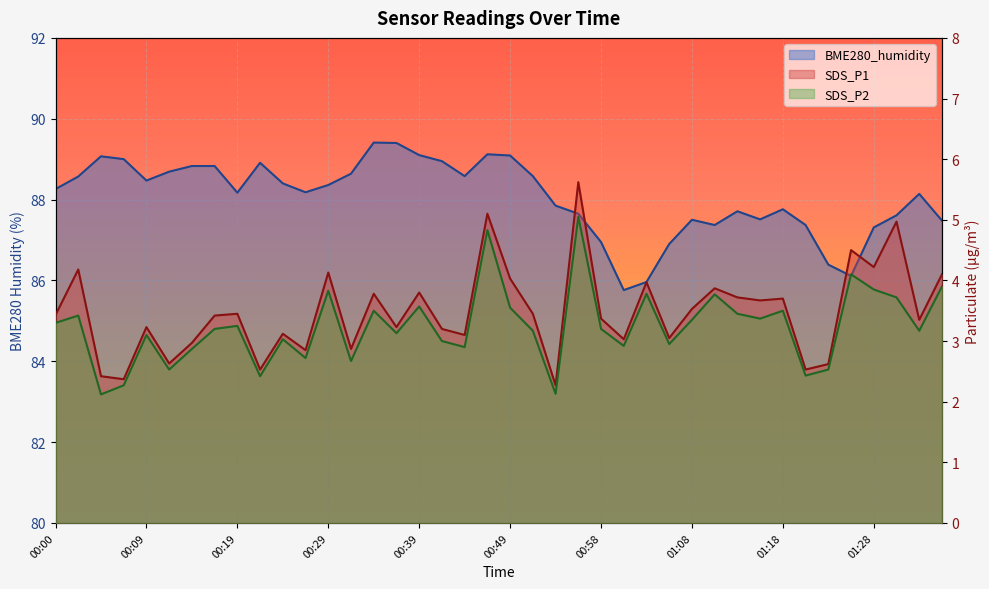

Reading left to right, list all the values displayed in this chart.

SDS_P1: 00:00=3.4	00:02=4.2	00:05=2.4	00:07=2.4	00:09=3.2	00:12=2.6	00:14=3.0	00:17=3.4	00:19=3.5	00:22=2.5	00:24=3.1	00:26=2.9	00:29=4.1	00:31=2.9	00:34=3.8	00:36=3.2	00:39=3.8	00:41=3.2	00:44=3.1	00:46=5.1	00:49=4.0	00:51=3.5	00:53=2.3	00:56=5.6	00:58=3.4	01:01=3.0	01:03=4.0	01:06=3.0	01:08=3.5	01:11=3.9	01:13=3.7	01:16=3.7	01:18=3.7	01:21=2.5	01:23=2.6	01:26=4.5	01:28=4.2	01:31=5.0	01:33=3.4	01:35=4.1
SDS_P2: 00:00=3.3	00:02=3.4	00:05=2.1	00:07=2.3	00:09=3.1	00:12=2.5	00:14=2.9	00:17=3.2	00:19=3.2	00:22=2.4	00:24=3.0	00:26=2.7	00:29=3.8	00:31=2.7	00:34=3.5	00:36=3.1	00:39=3.6	00:41=3.0	00:44=2.9	00:46=4.8	00:49=3.5	00:51=3.2	00:53=2.1	00:56=5.0	00:58=3.2	01:01=2.9	01:03=3.8	01:06=3.0	01:08=3.4	01:11=3.8	01:13=3.5	01:16=3.4	01:18=3.5	01:21=2.4	01:23=2.5	01:26=4.1	01:28=3.9	01:31=3.7	01:33=3.2	01:35=3.9
BME280_humidity: 00:00=88.3	00:02=88.6	00:05=89.1	00:07=89.0	00:09=88.5	00:12=88.7	00:14=88.8	00:17=88.8	00:19=88.2	00:22=88.9	00:24=88.4	00:26=88.2	00:29=88.4	00:31=88.6	00:34=89.4	00:36=89.4	00:39=89.1	00:41=89.0	00:44=88.6	00:46=89.1	00:49=89.1	00:51=88.6	00:53=87.8	00:56=87.7	00:58=87.0	01:01=85.8	01:03=86.0	01:06=86.9	01:08=87.5	01:11=87.4	01:13=87.7	01:16=87.5	01:18=87.8	01:21=87.4	01:23=86.4	01:26=86.1	01:28=87.3	01:31=87.6	01:33=88.1	01:35=87.5